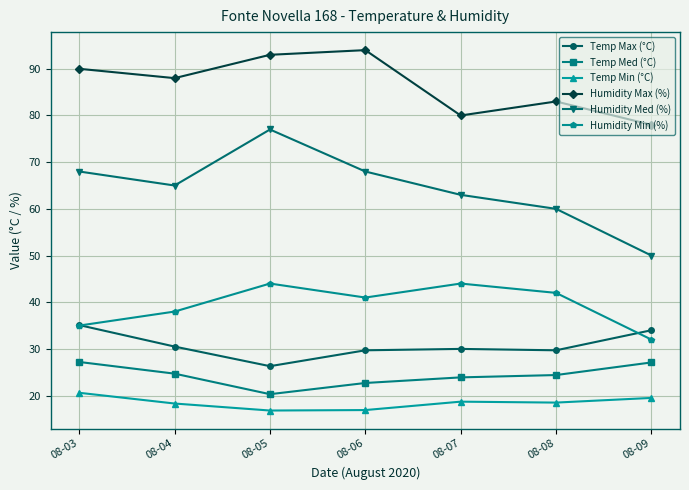

Between 08-03 and 08-09, which series saw the biggest shift?

Humidity Med (%)